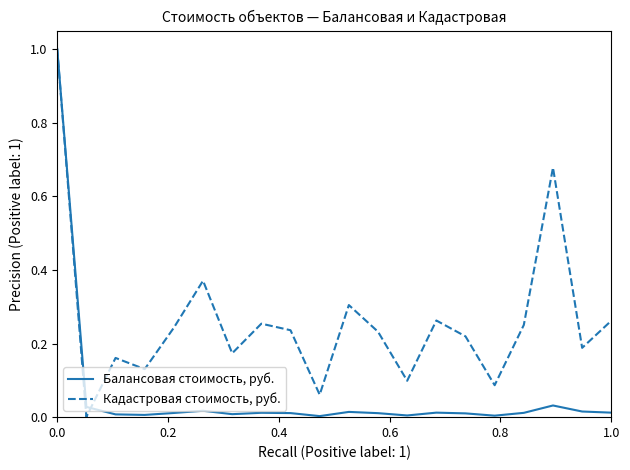

Which series has the largest total across all categories?

Кадастровая стоимость, руб.